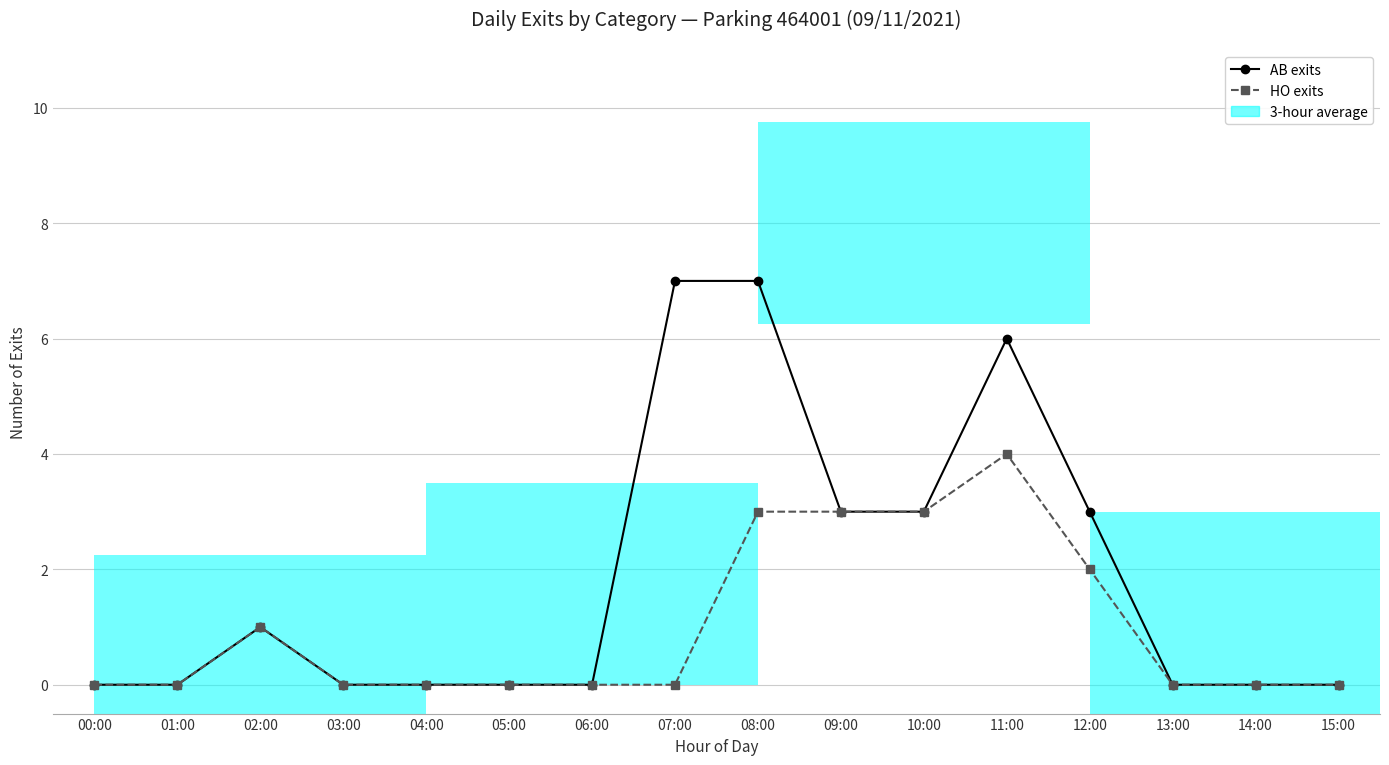

What is the value of the AB exits bar at the 9th from the left?

7